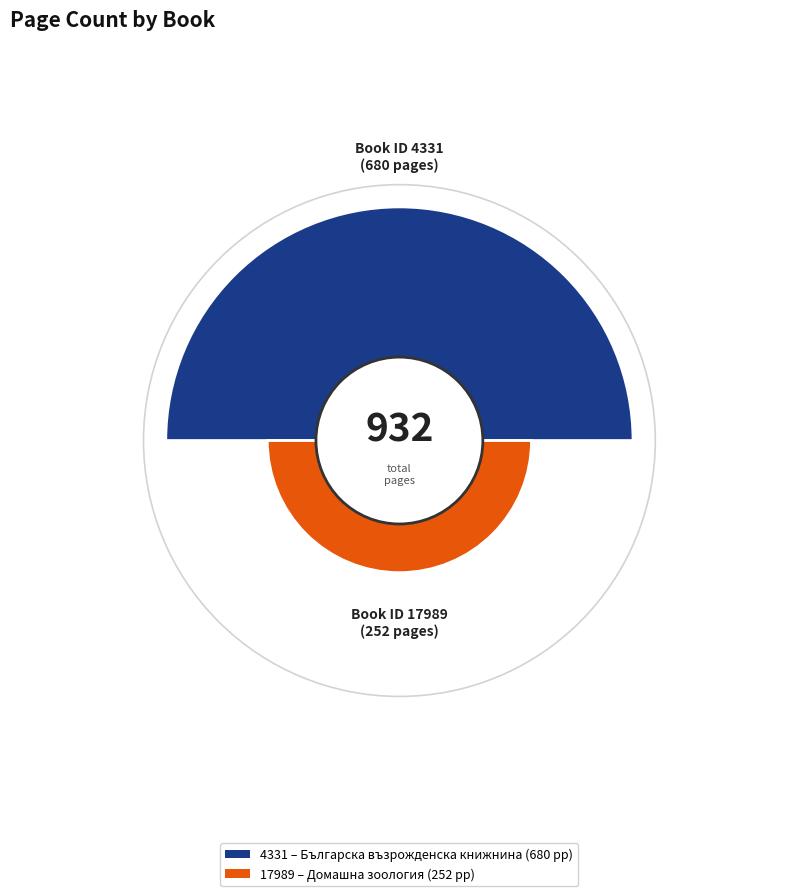

True or false: Българска възрожденска книжнина (4331) accounts for 80% of the total.

False